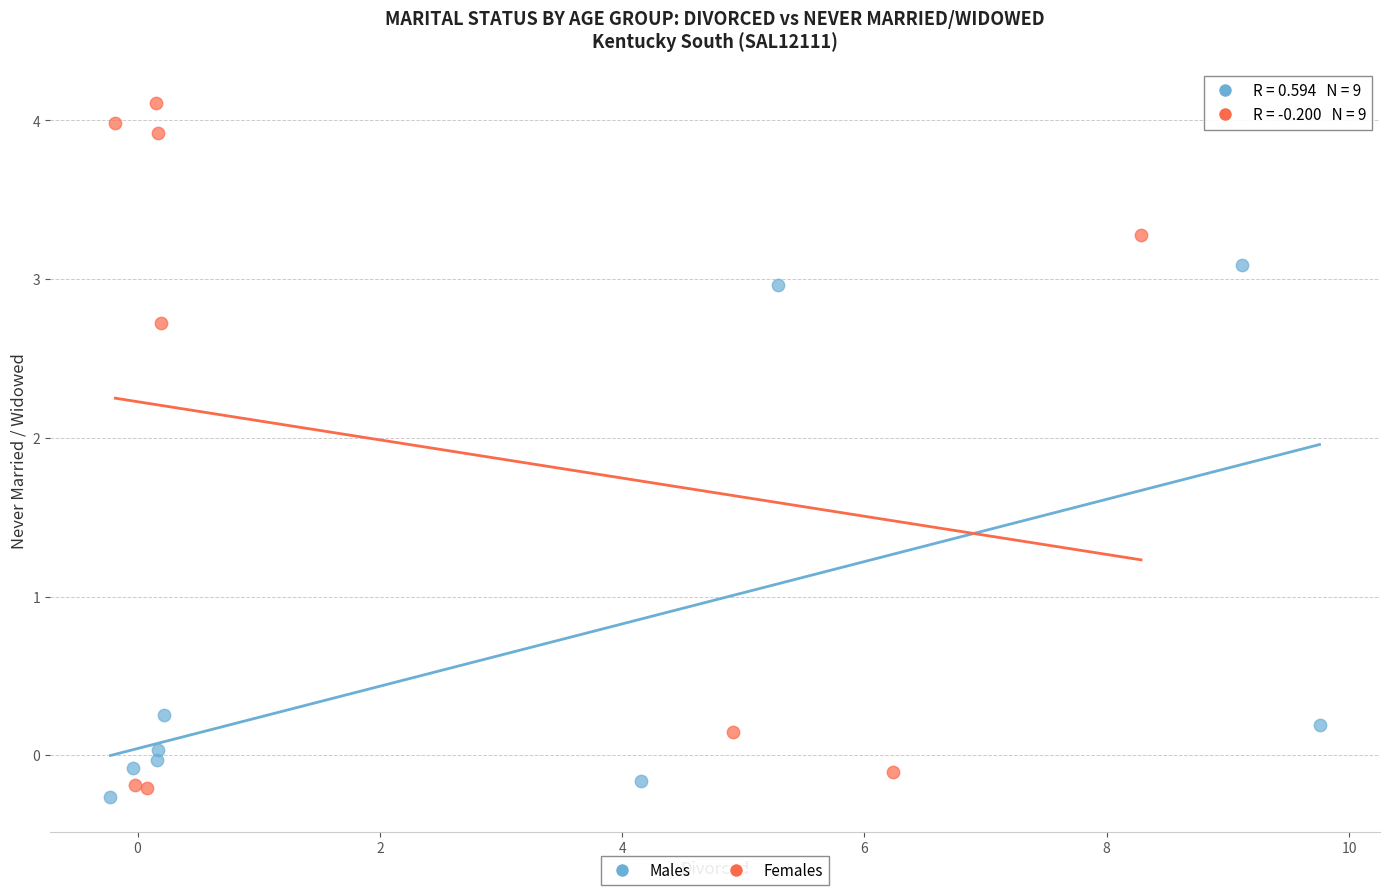

What are all the series names shown in the legend?

Males, Females